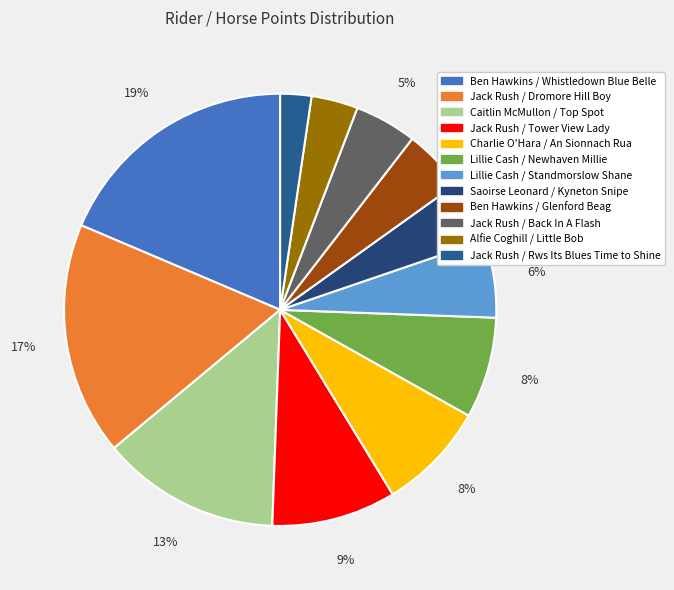

Count the number of slices in the pie.

12